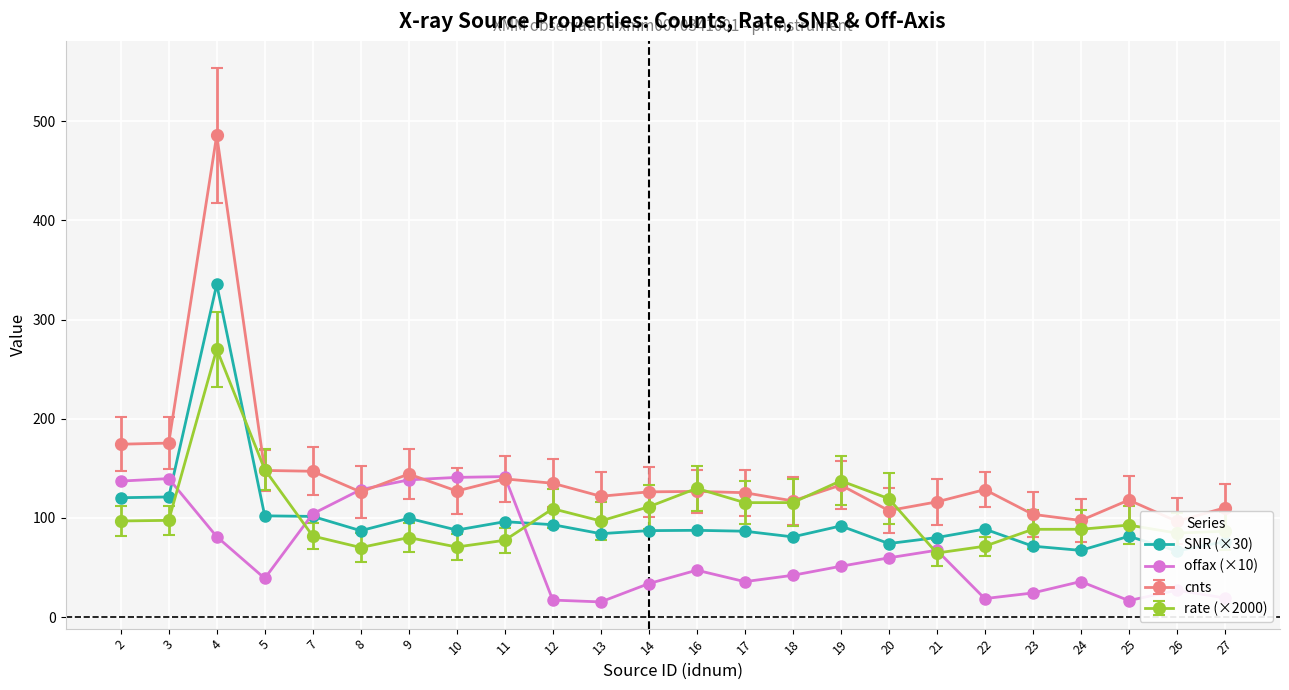

At which category does rate (×2000) reach its first local peak?

4